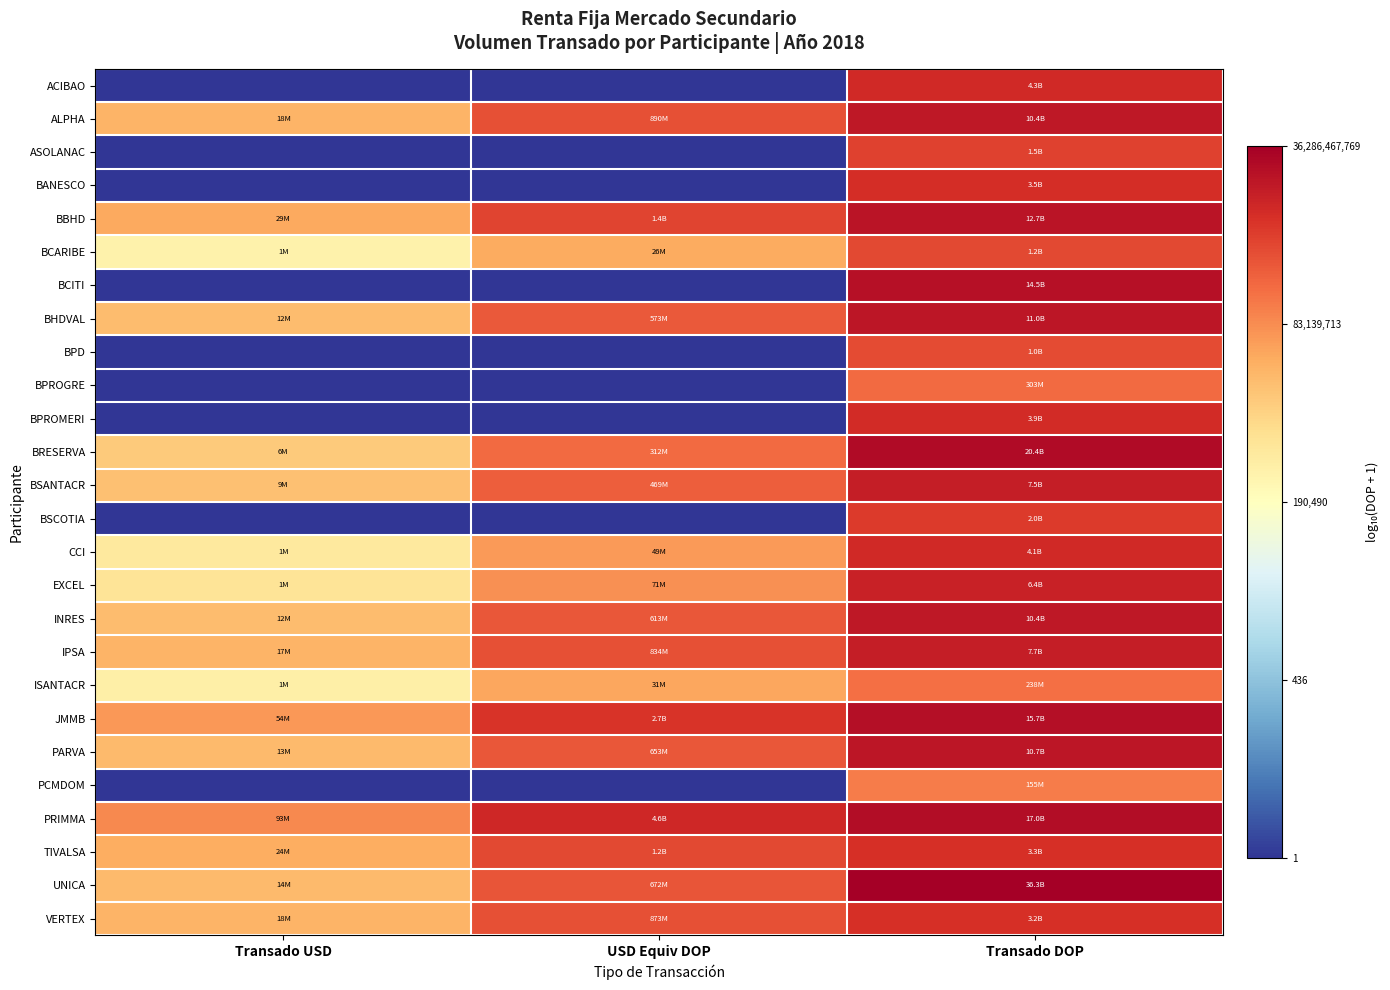

Which has a higher value, Transado DOP or Transado USD?

Transado DOP